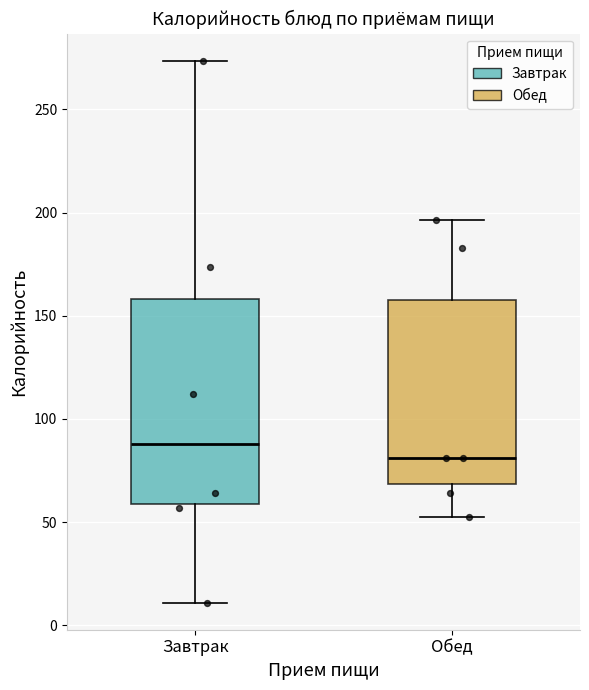

Which box's median line is the highest?

Завтрак